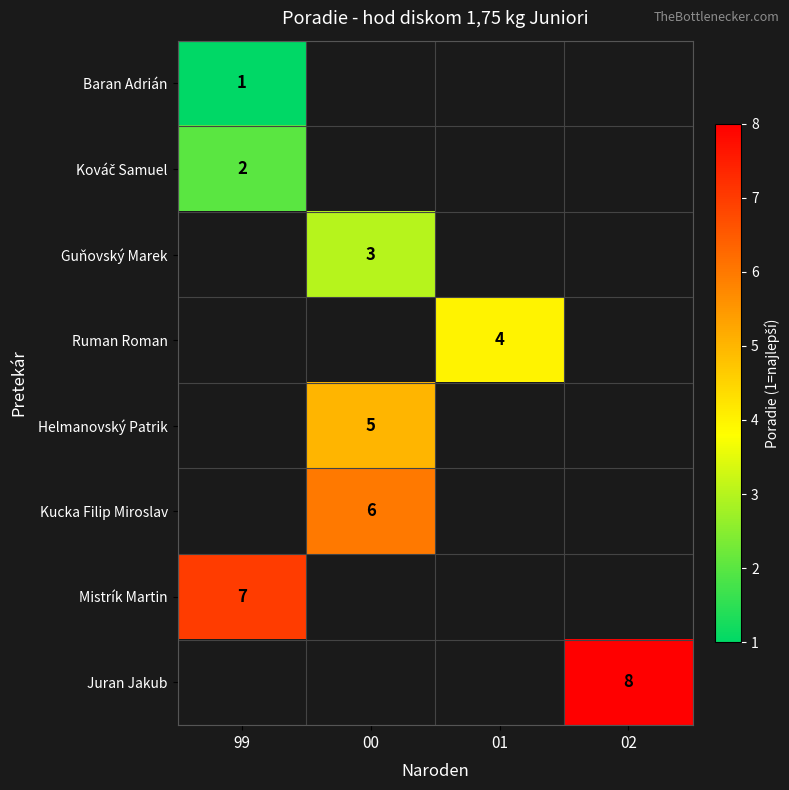

True or false: Ruman Roman has a value of 4 at 01.

True